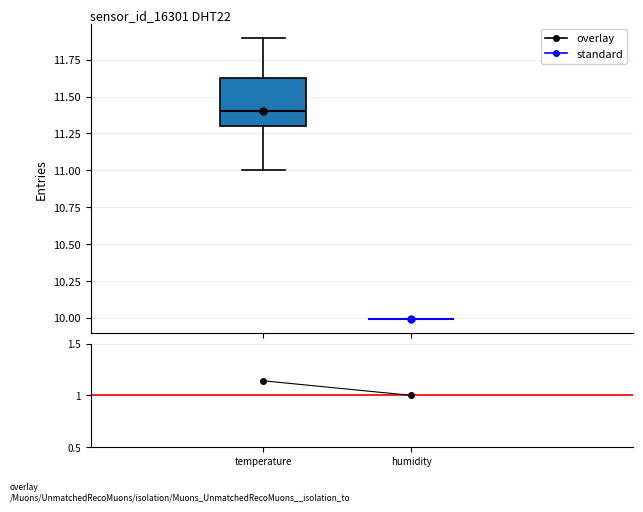

Reading left to right, transcribe this box plot: for each box, give where its median line is, the range the box spans, and where its two whiskers end, as read against the y-axis. The values are not printed on the chart, so give them approximately, as read against the axis.

temperature: median 11.40, box 11.30 to 11.65, whiskers 11.00 to 11.90
humidity: box collapsed to a line at 10.00, whiskers 10.00 to 10.00